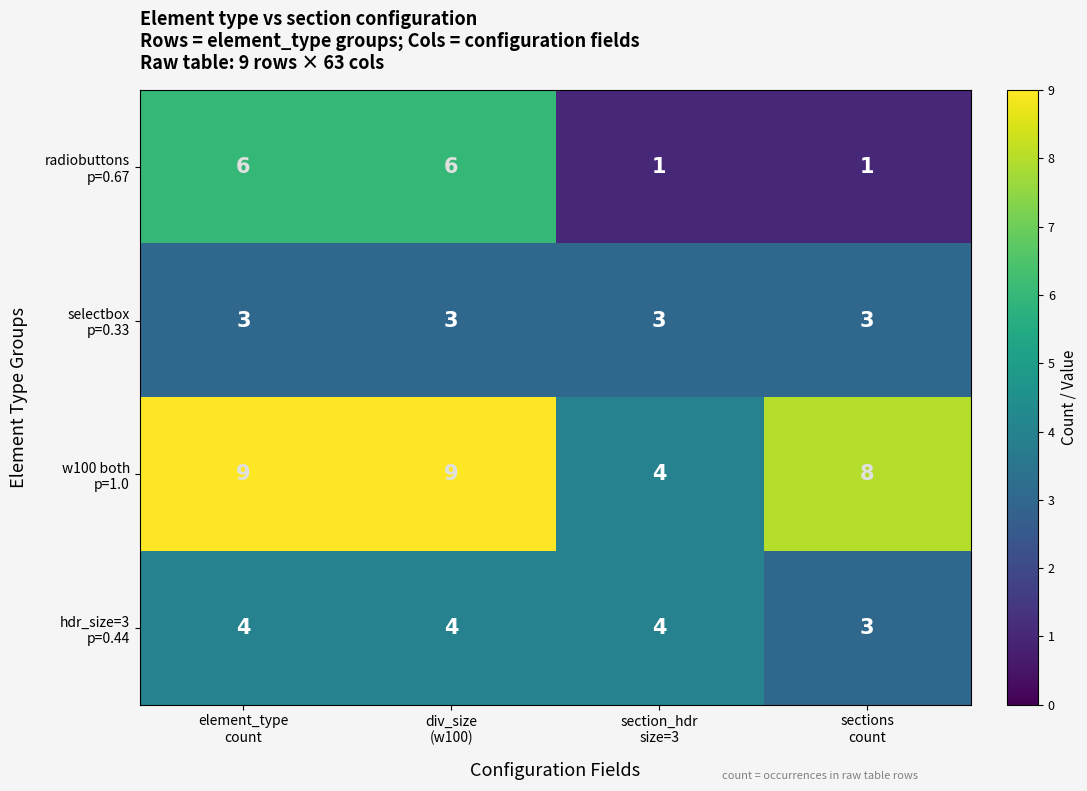

At how many categories does at least one series exceed 7?

3